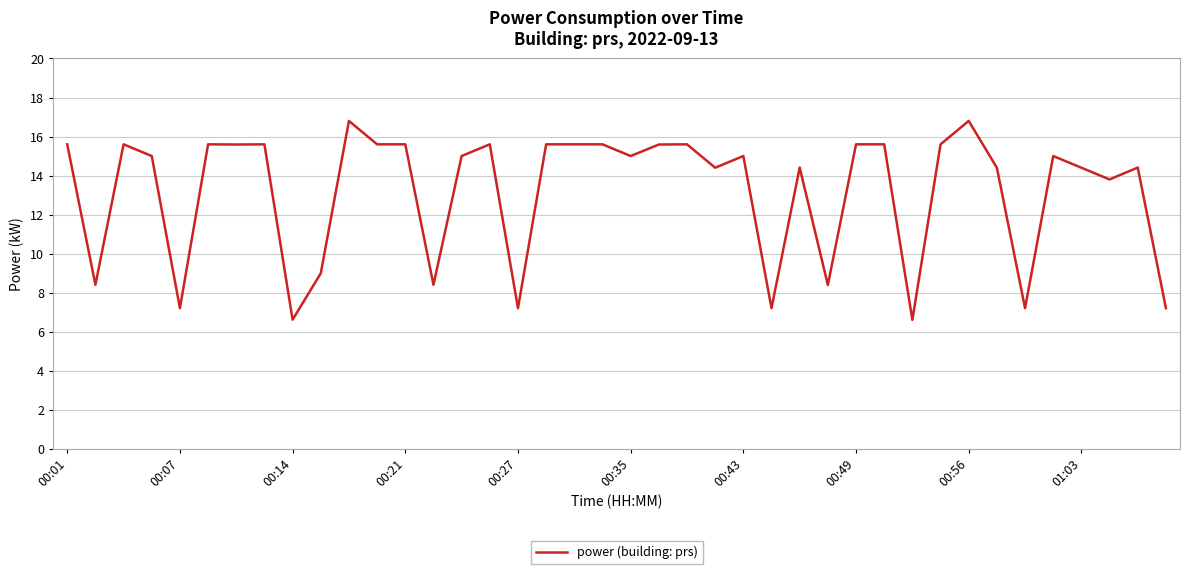

What is the minimum value shown in the chart?

6.6